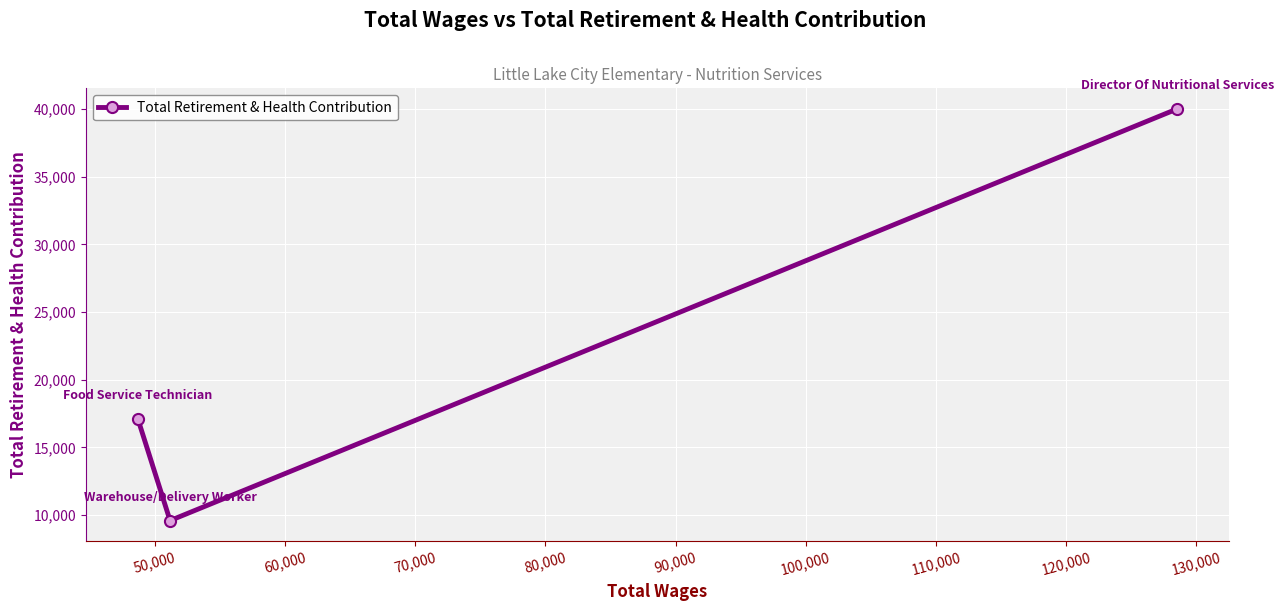

Reading left to right, what are all the values shown in this chart?

17107	9598	40009